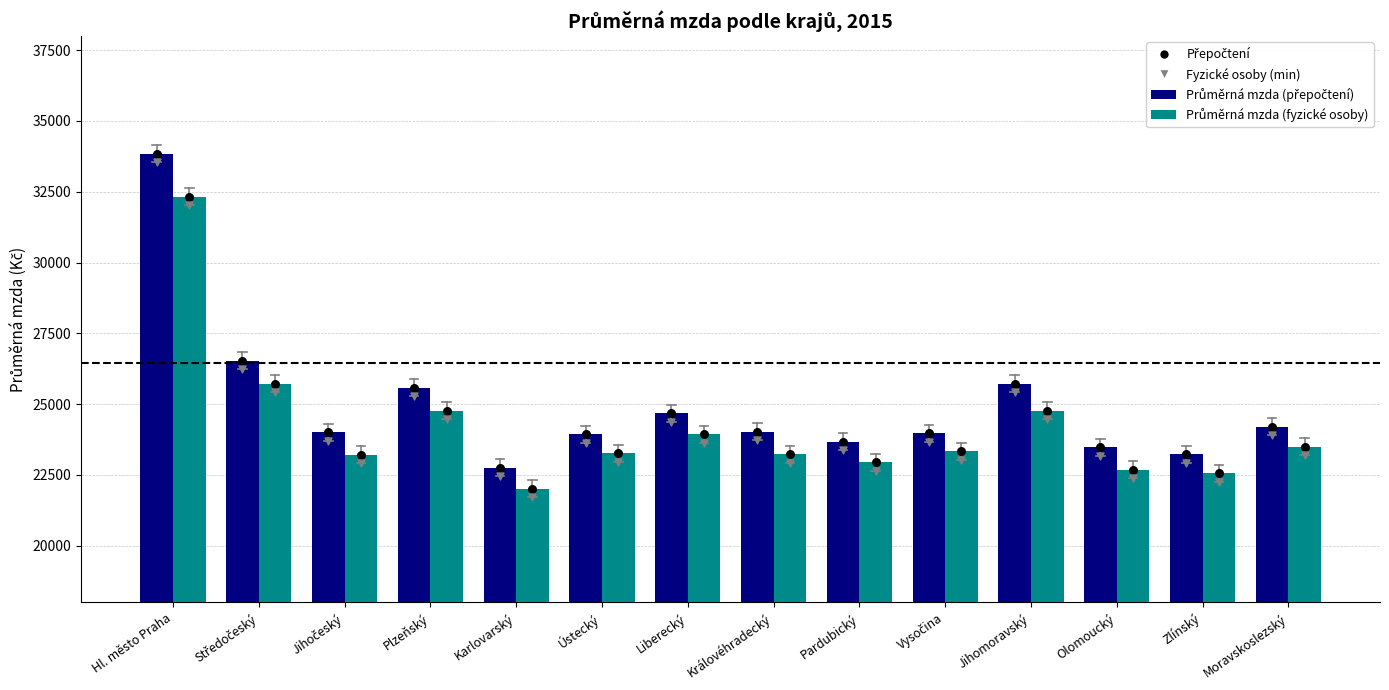

At which category is the sum across all series the highest?

Hl. město Praha